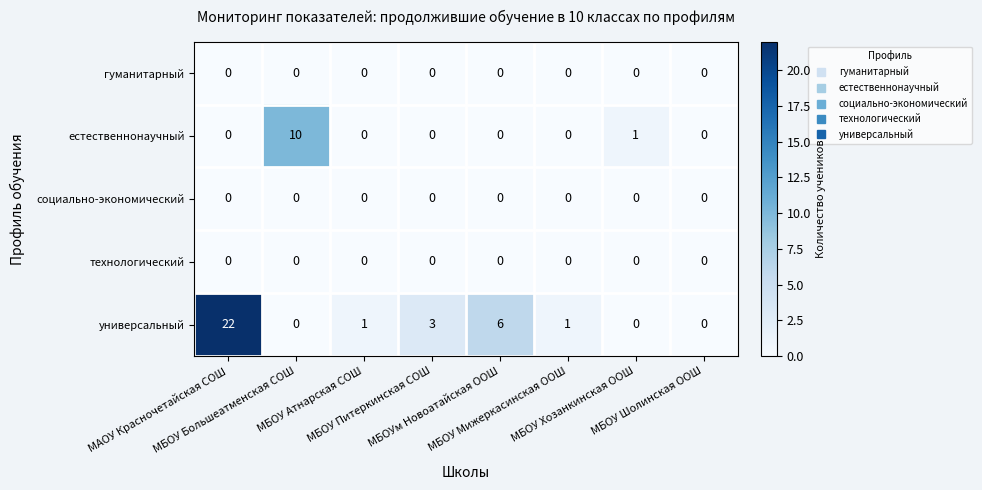

Count the number of categories in the chart.

8